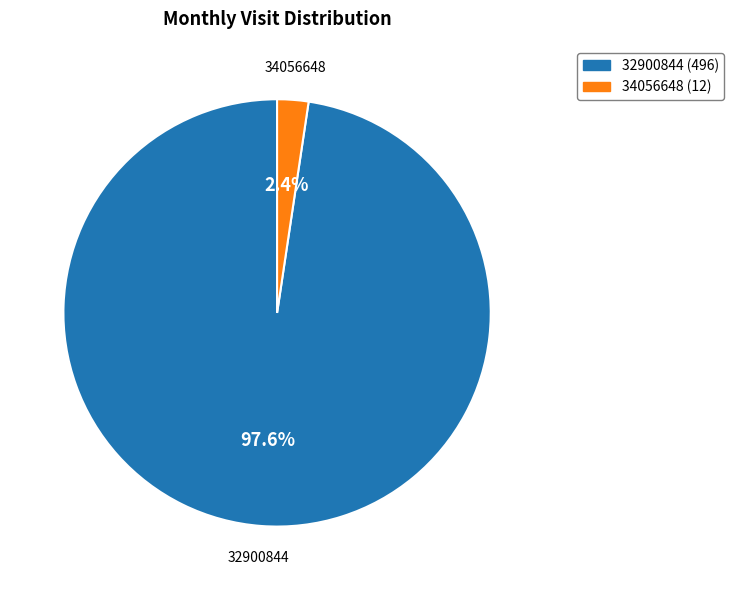

How many slices are in this pie chart?

2